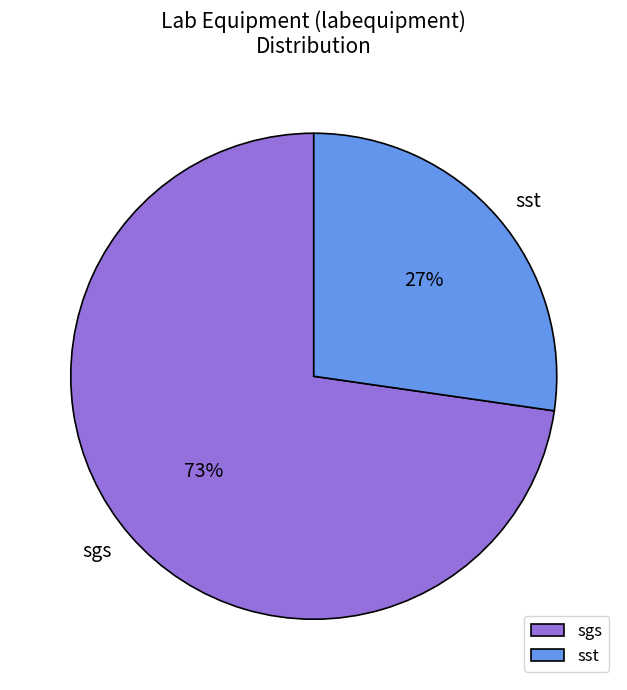

To the nearest percent, what is the combined percentage of sgs and sst?

100%